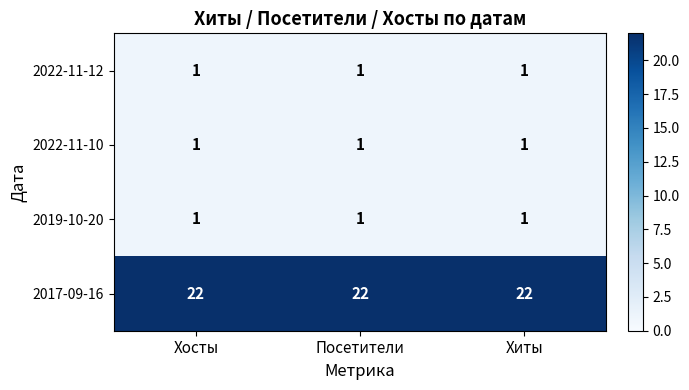

Which series has the largest total across all categories?

2017-09-16